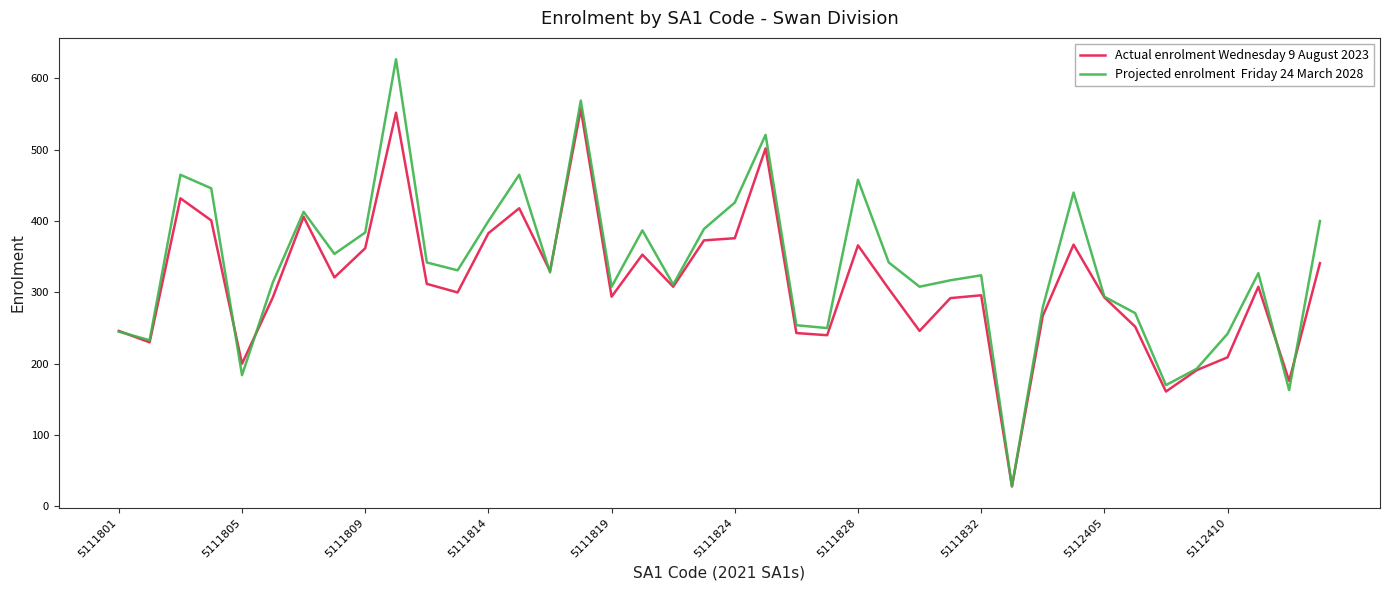

What is the greatest value displayed?

627